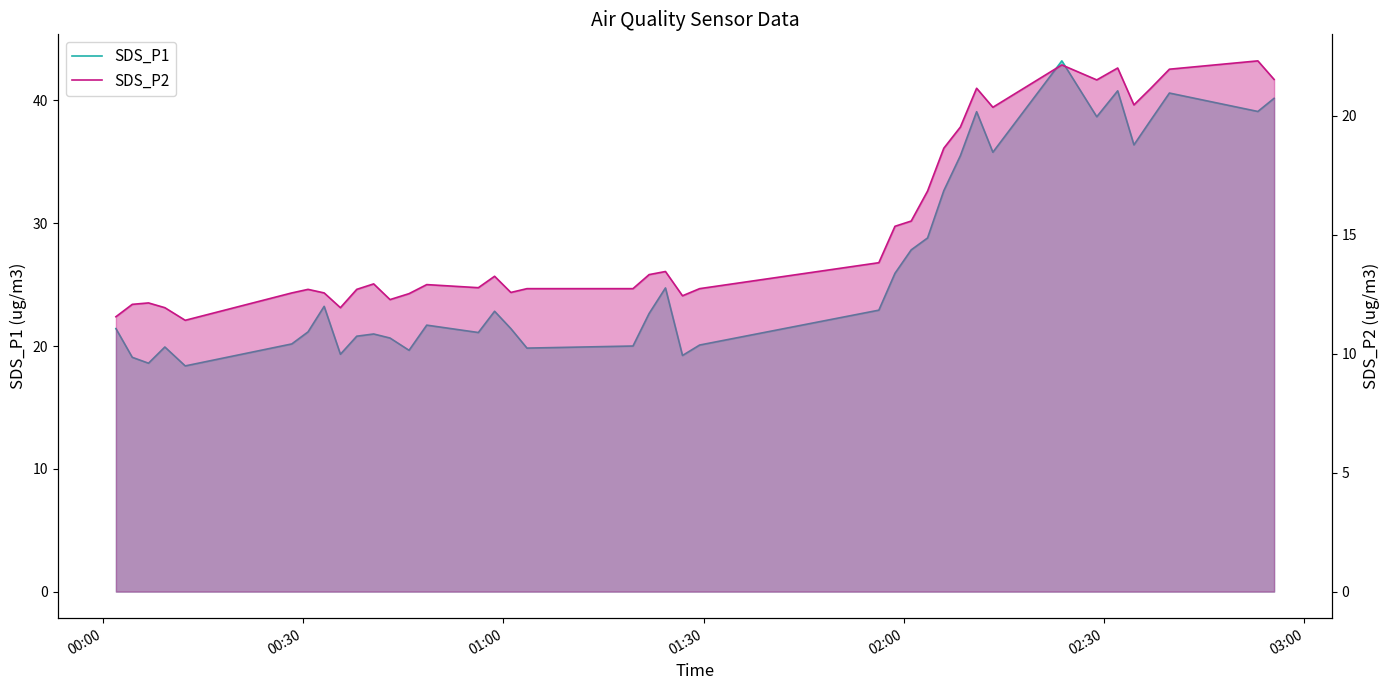

True or false: SDS_P1 and SDS_P2 cross at least once.

False